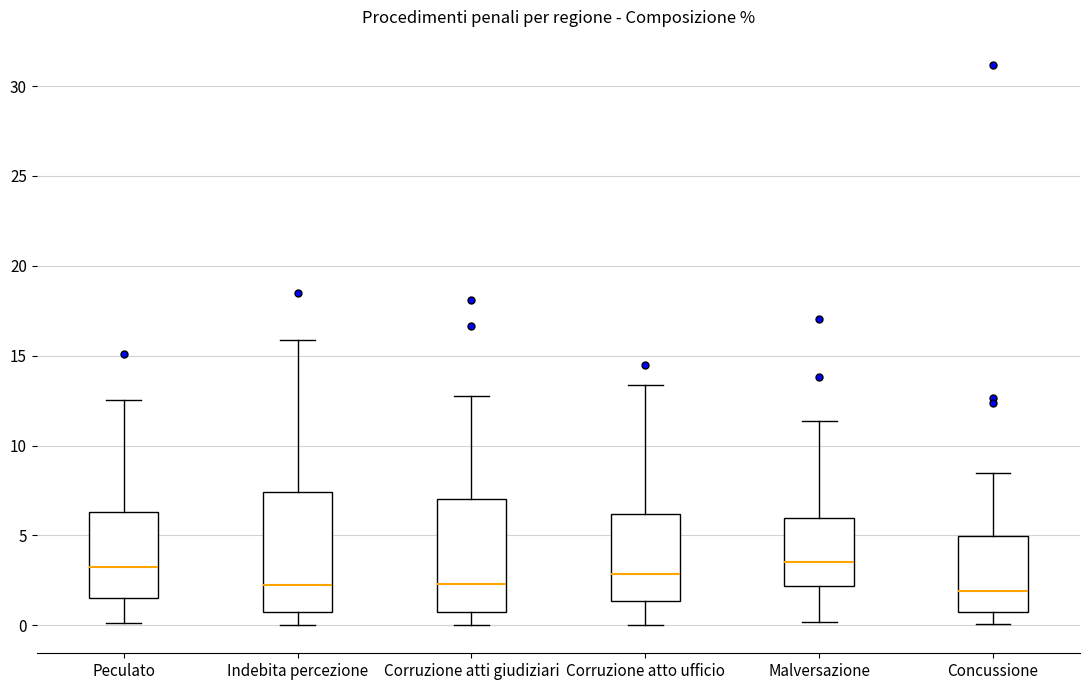

Where does the median line of the box for Peculato sit on the y-axis? The values are not printed on the chart, so give them approximately, as read against the axis.

3.0